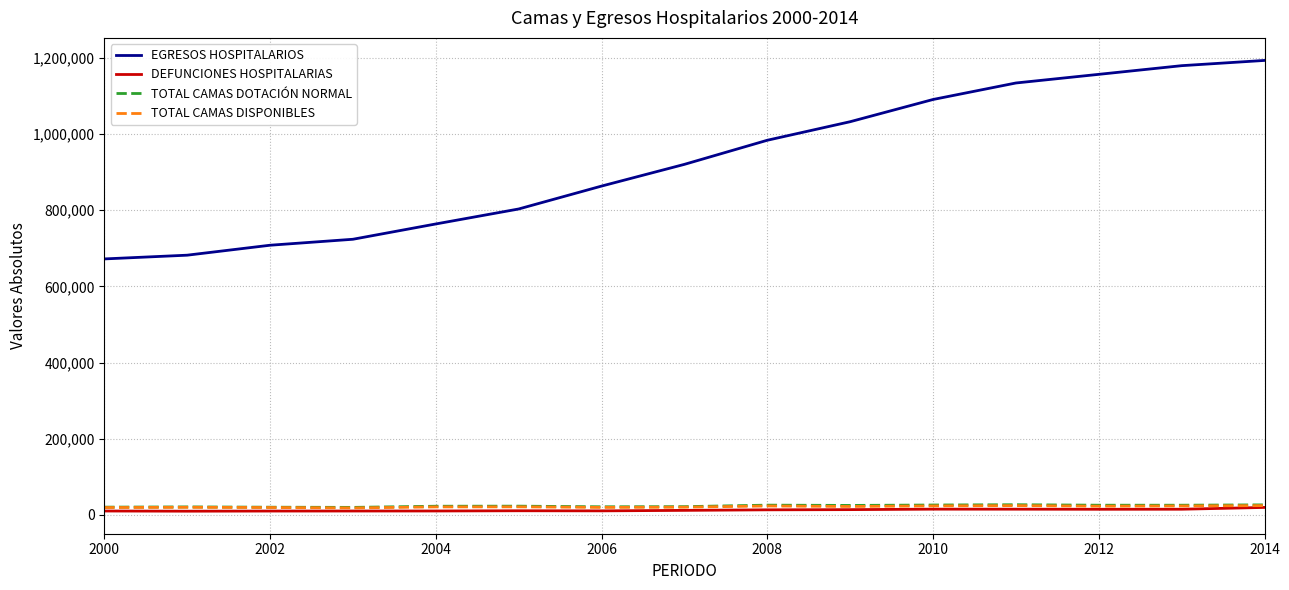

True or false: EGRESOS HOSPITALARIOS and DEFUNCIONES HOSPITALARIAS cross at least once.

False